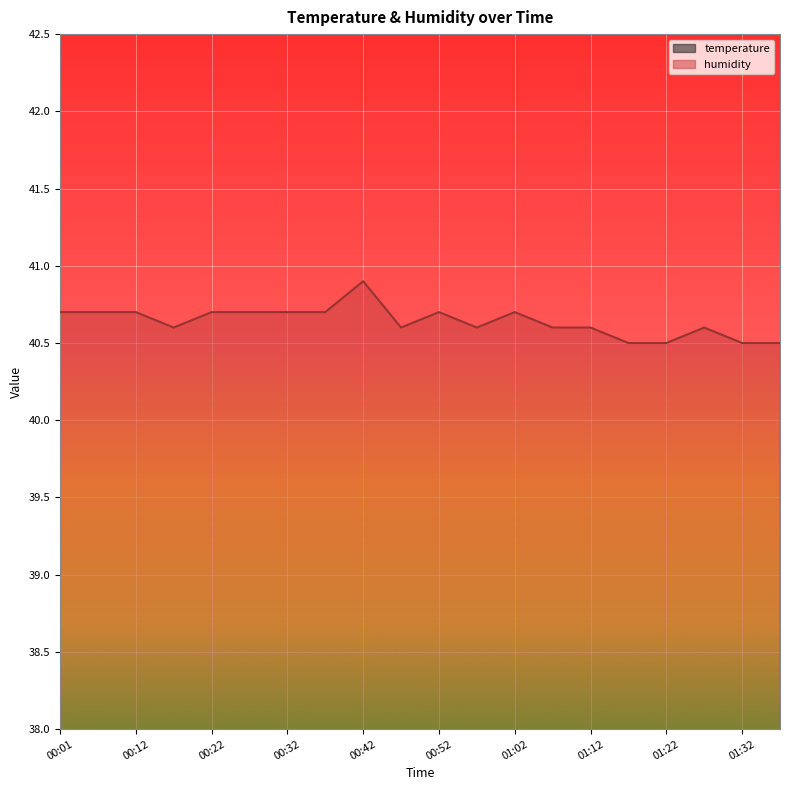

At which category does the chart reach its minimum across all series?

01:17